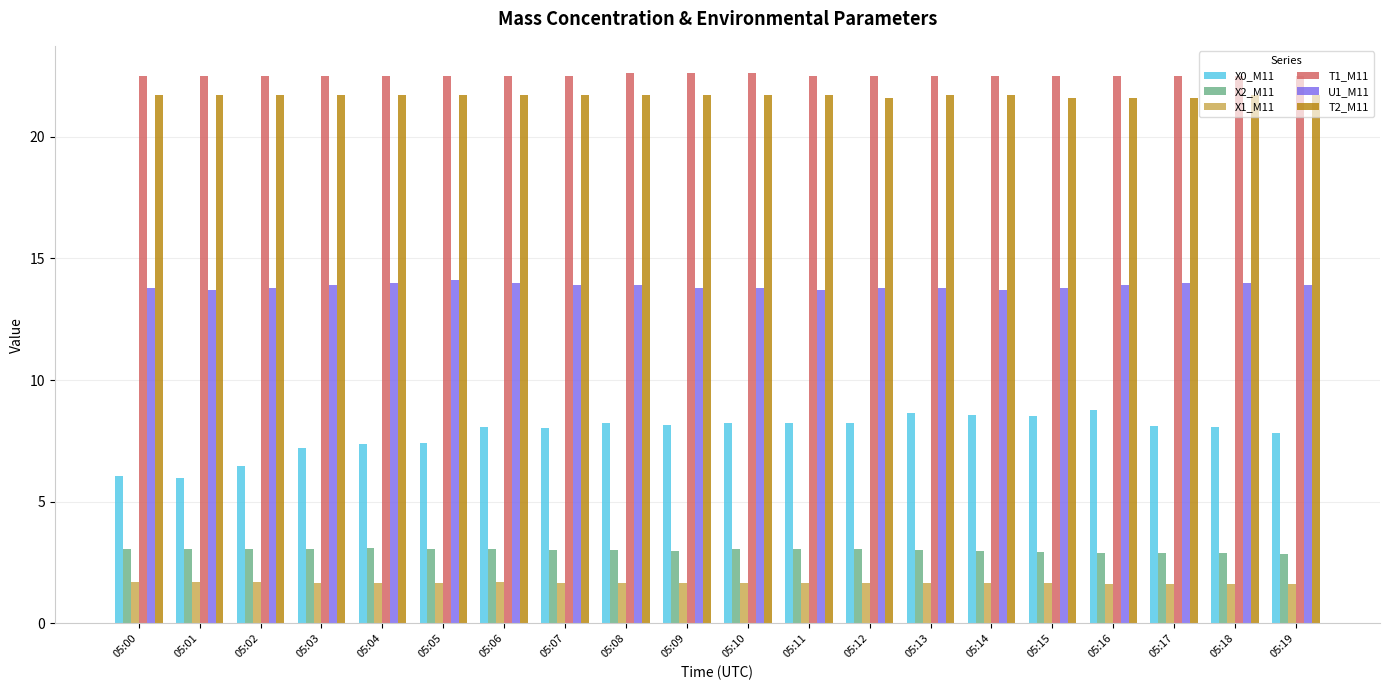

What is the maximum value shown in the chart?

22.6